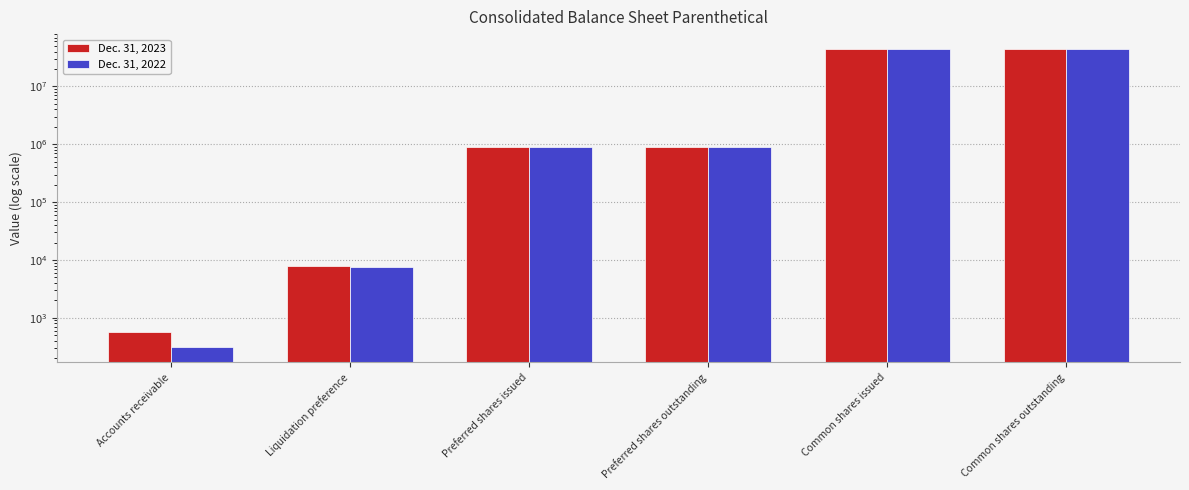

At which label does Dec. 31, 2023 first exceed 883000?

Common shares issued